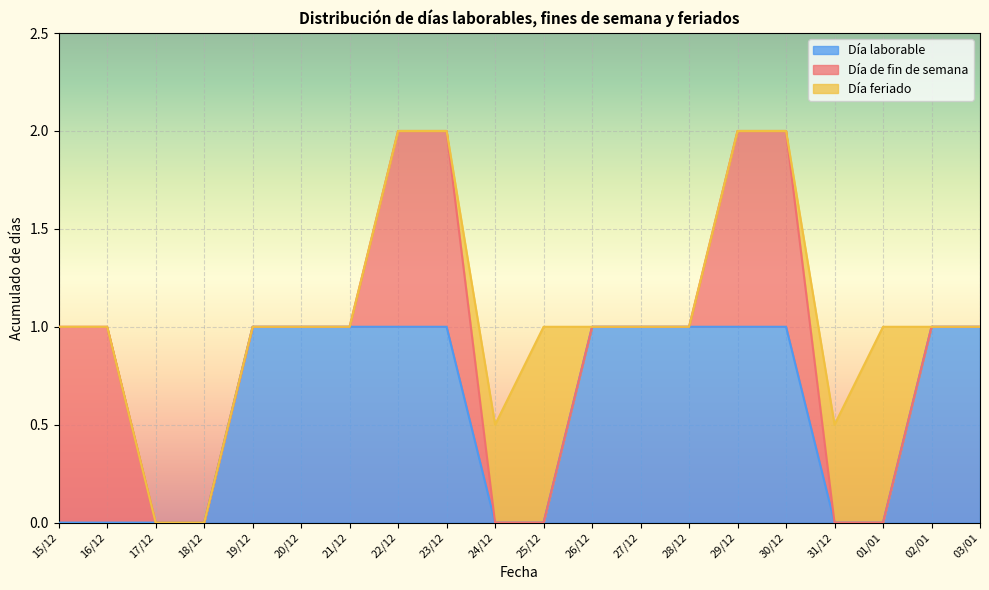

At which category is the sum across all series the highest?

22/12